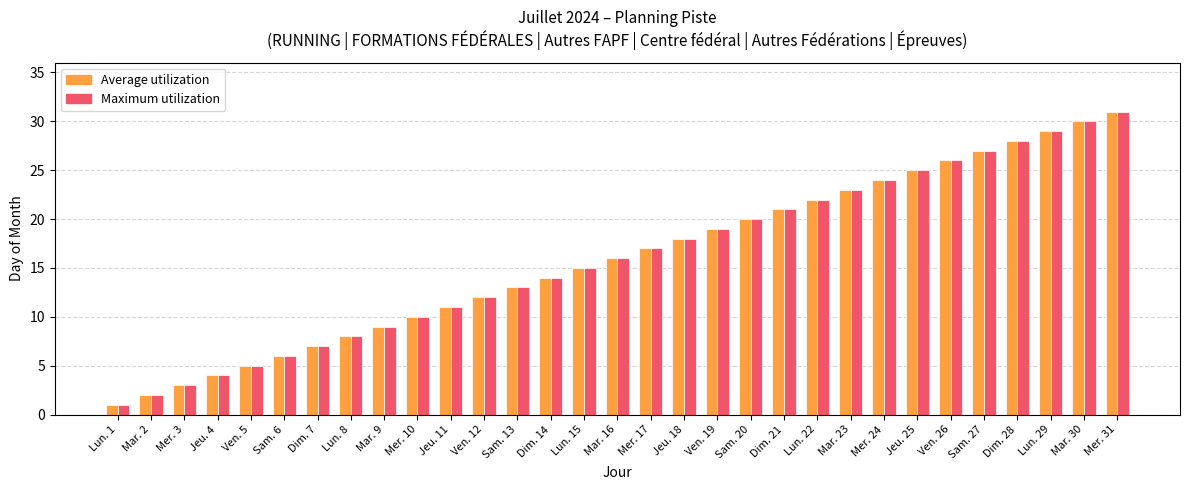

Reading right to left, what are all the values shown in this chart?

Average utilization: Mer. 31=31	Mar. 30=30	Lun. 29=29	Dim. 28=28	Sam. 27=27	Ven. 26=26	Jeu. 25=25	Mer. 24=24	Mar. 23=23	Lun. 22=22	Dim. 21=21	Sam. 20=20	Ven. 19=19	Jeu. 18=18	Mer. 17=17	Mar. 16=16	Lun. 15=15	Dim. 14=14	Sam. 13=13	Ven. 12=12	Jeu. 11=11	Mer. 10=10	Mar. 9=9	Lun. 8=8	Dim. 7=7	Sam. 6=6	Ven. 5=5	Jeu. 4=4	Mer. 3=3	Mar. 2=2	Lun. 1=1
Maximum utilization: Mer. 31=31	Mar. 30=30	Lun. 29=29	Dim. 28=28	Sam. 27=27	Ven. 26=26	Jeu. 25=25	Mer. 24=24	Mar. 23=23	Lun. 22=22	Dim. 21=21	Sam. 20=20	Ven. 19=19	Jeu. 18=18	Mer. 17=17	Mar. 16=16	Lun. 15=15	Dim. 14=14	Sam. 13=13	Ven. 12=12	Jeu. 11=11	Mer. 10=10	Mar. 9=9	Lun. 8=8	Dim. 7=7	Sam. 6=6	Ven. 5=5	Jeu. 4=4	Mer. 3=3	Mar. 2=2	Lun. 1=1